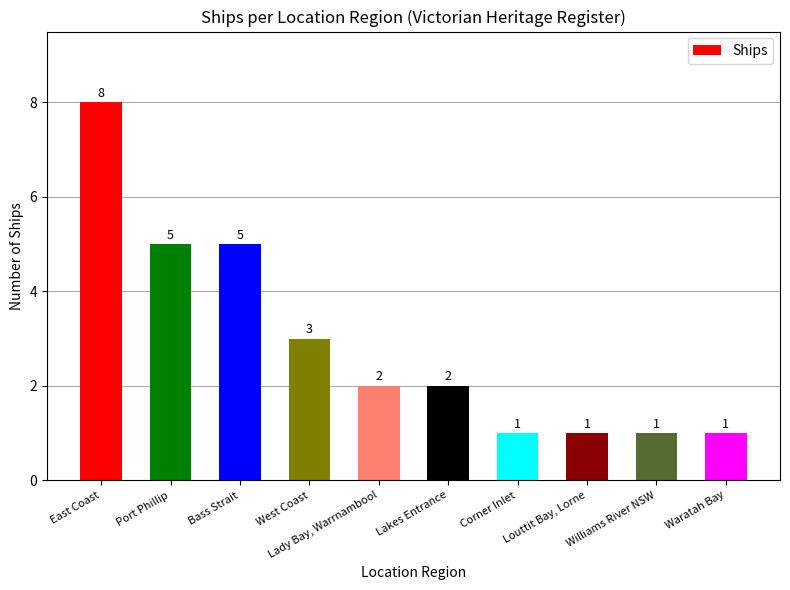

Are the bars horizontal?

No